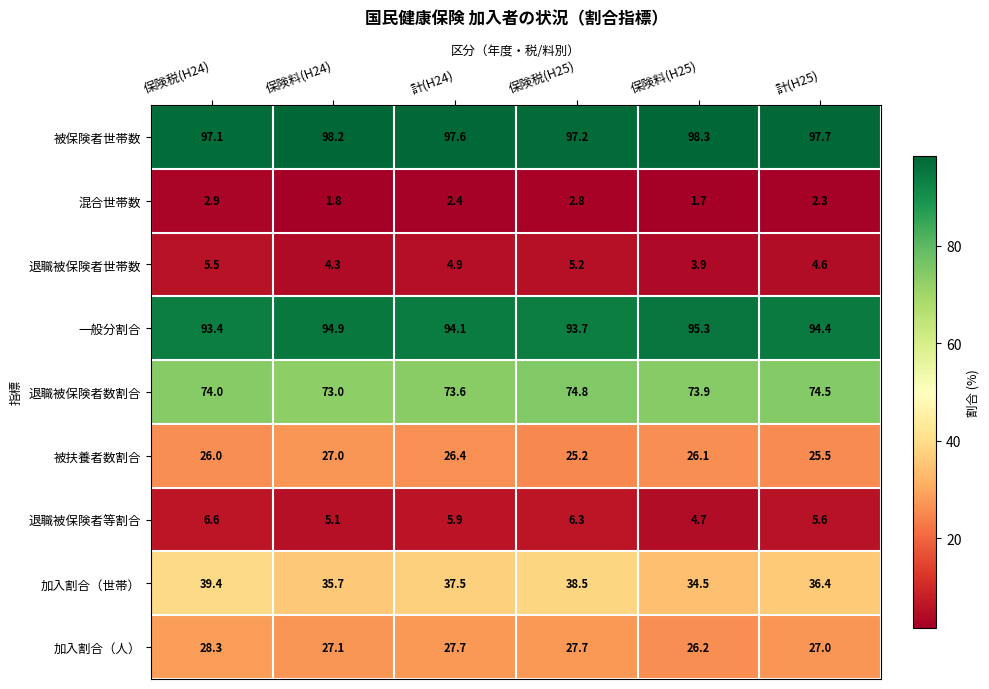

Which series changed the most between 保険料(H25) and 計(H25)?

加入割合（世帯）